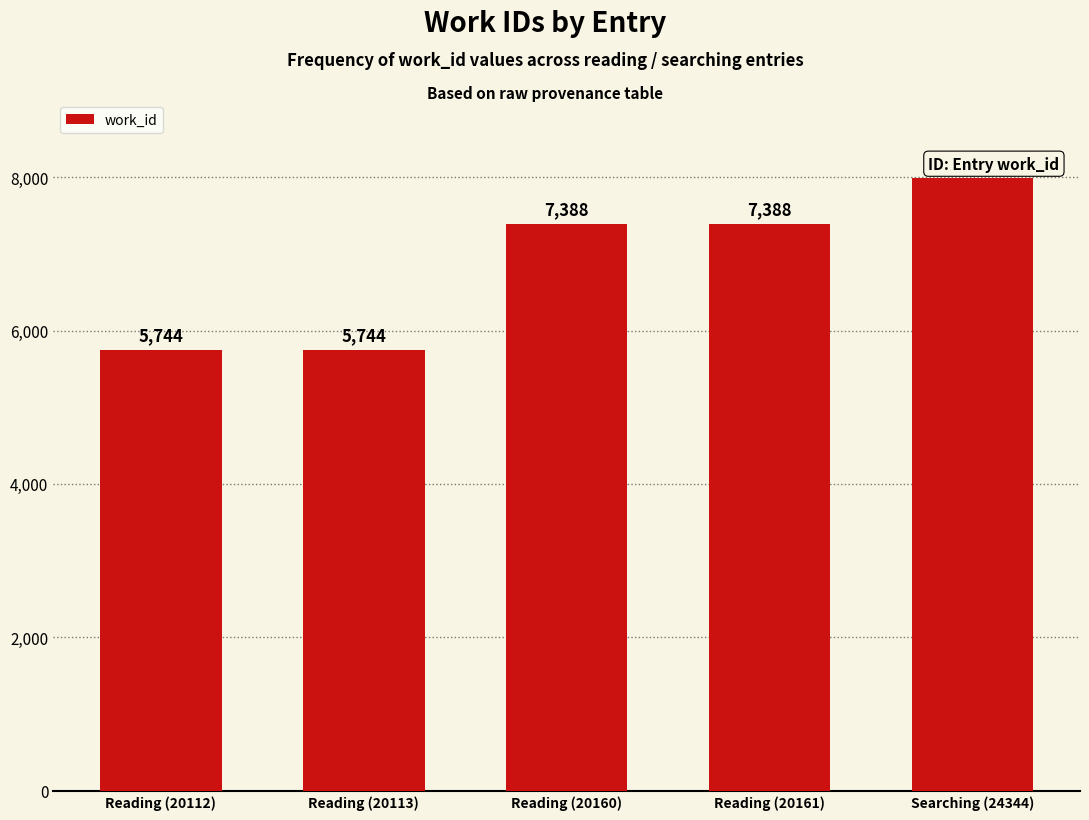

What is the ratio of the value at Searching (24344) to the value at Reading (20112)?

1.4